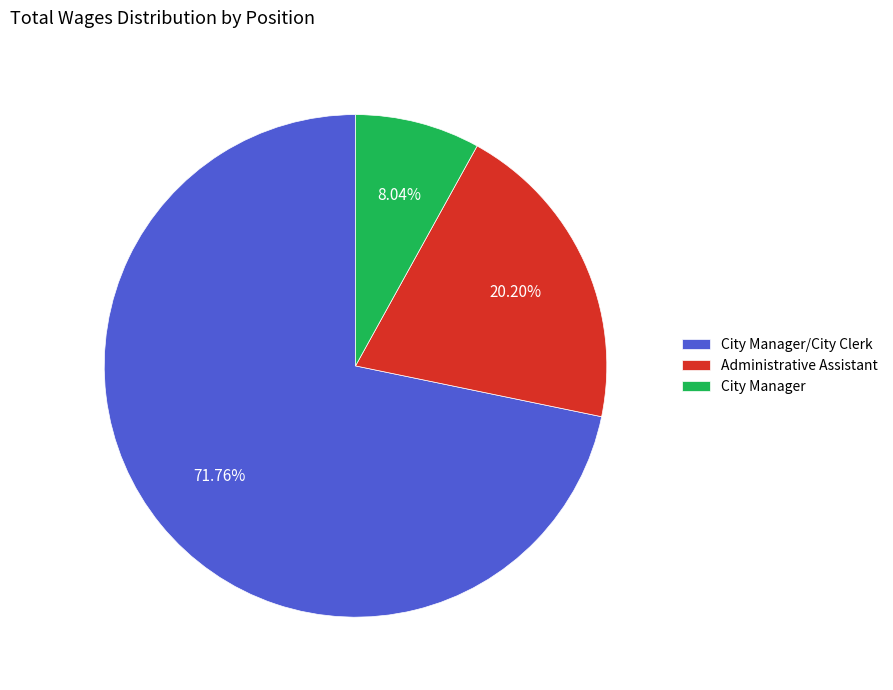

What percentage is the Administrative Assistant slice, to the nearest percent?

20%